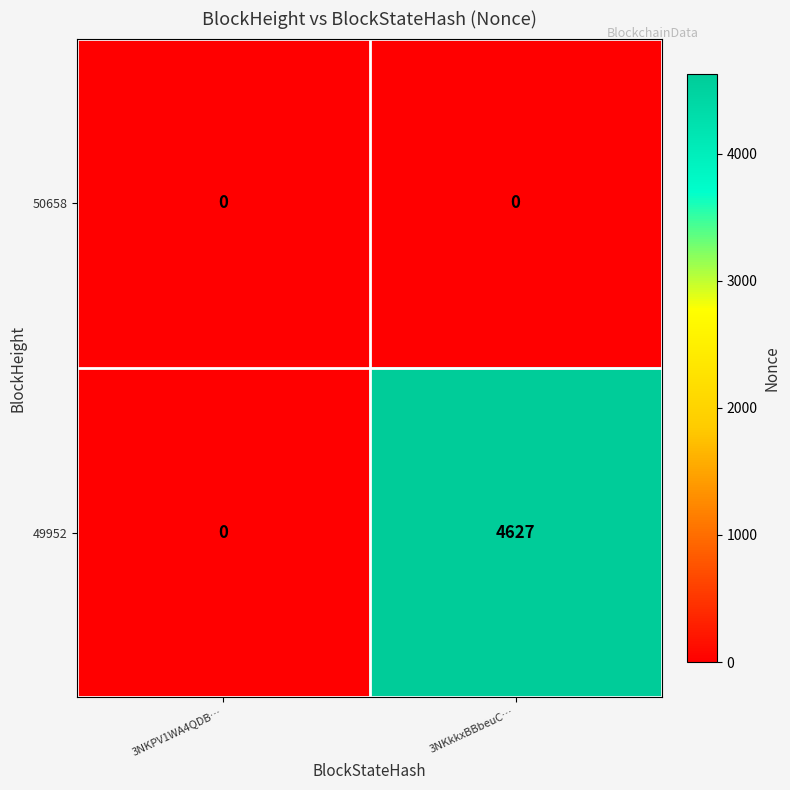

Which series has the largest total across all categories?

49952